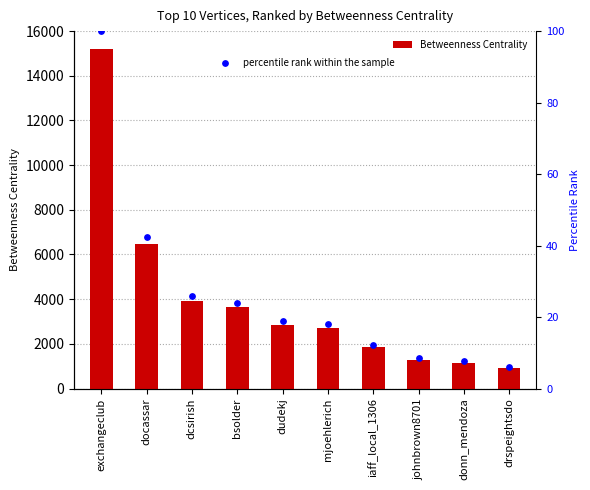

At which category is the sum across all series the highest?

exchangeclub